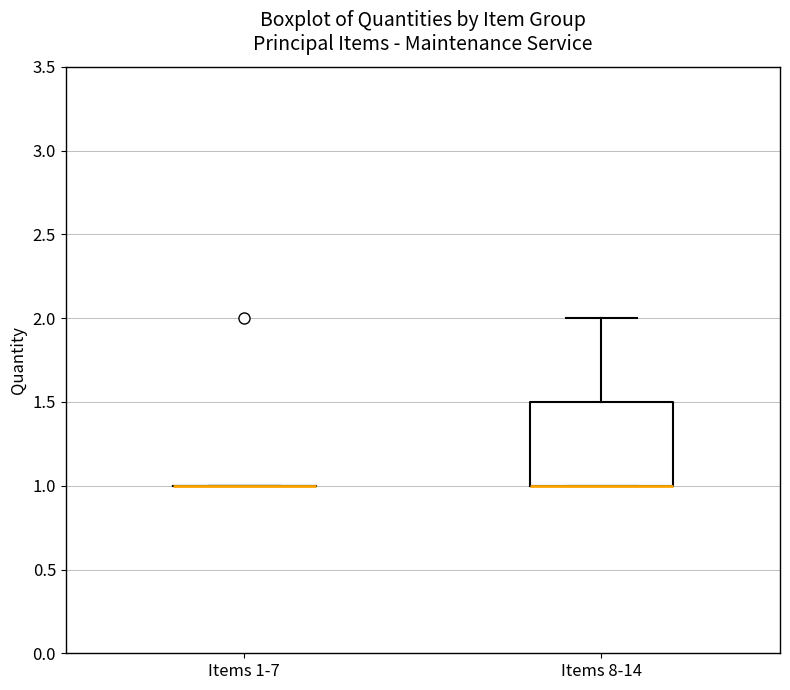

Reading left to right, transcribe this box plot: for each box, give where its median line is, the range the box spans, and where its two whiskers end, as read against the y-axis. The values are not printed on the chart, so give them approximately, as read against the axis.

Items 1-7: box collapsed to a line at 1.0, whiskers 1.0 to 1.0
Items 8-14: median 1.0 (drawn on the box's lower edge), box 1.0 to 1.5, whiskers 1.0 to 2.0